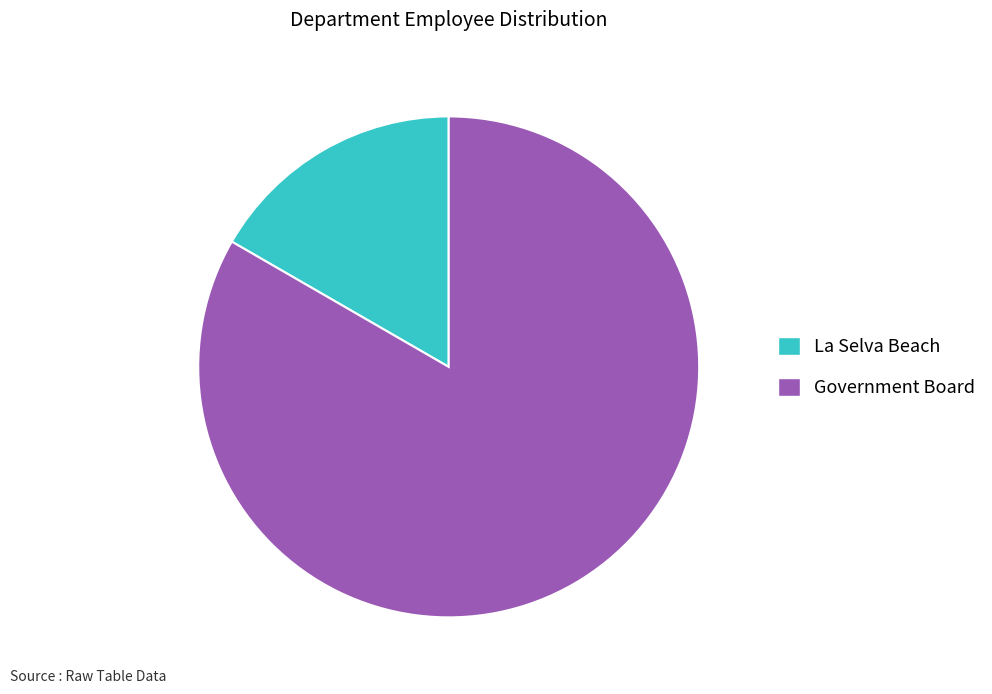

Is the sum of La Selva Beach and Government Board greater than half?

Yes